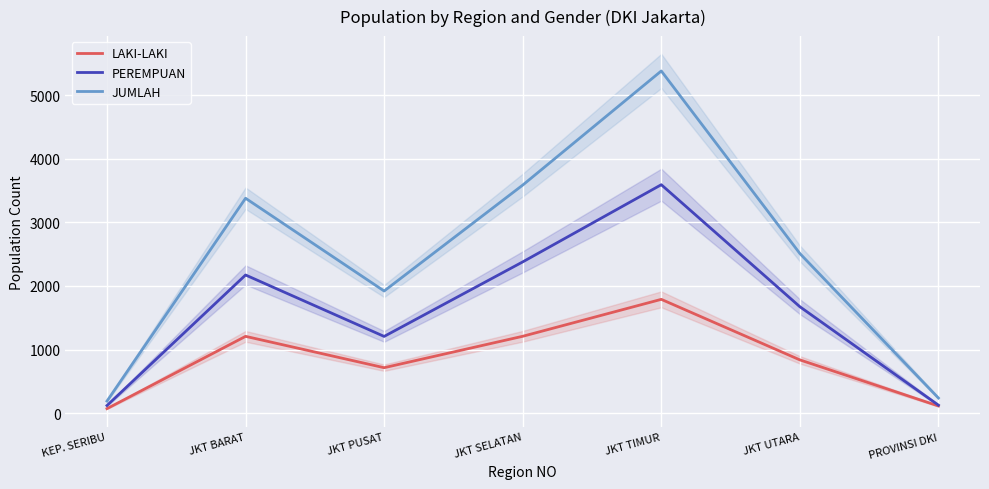

At how many categories does at least one series exceed 1714?

5